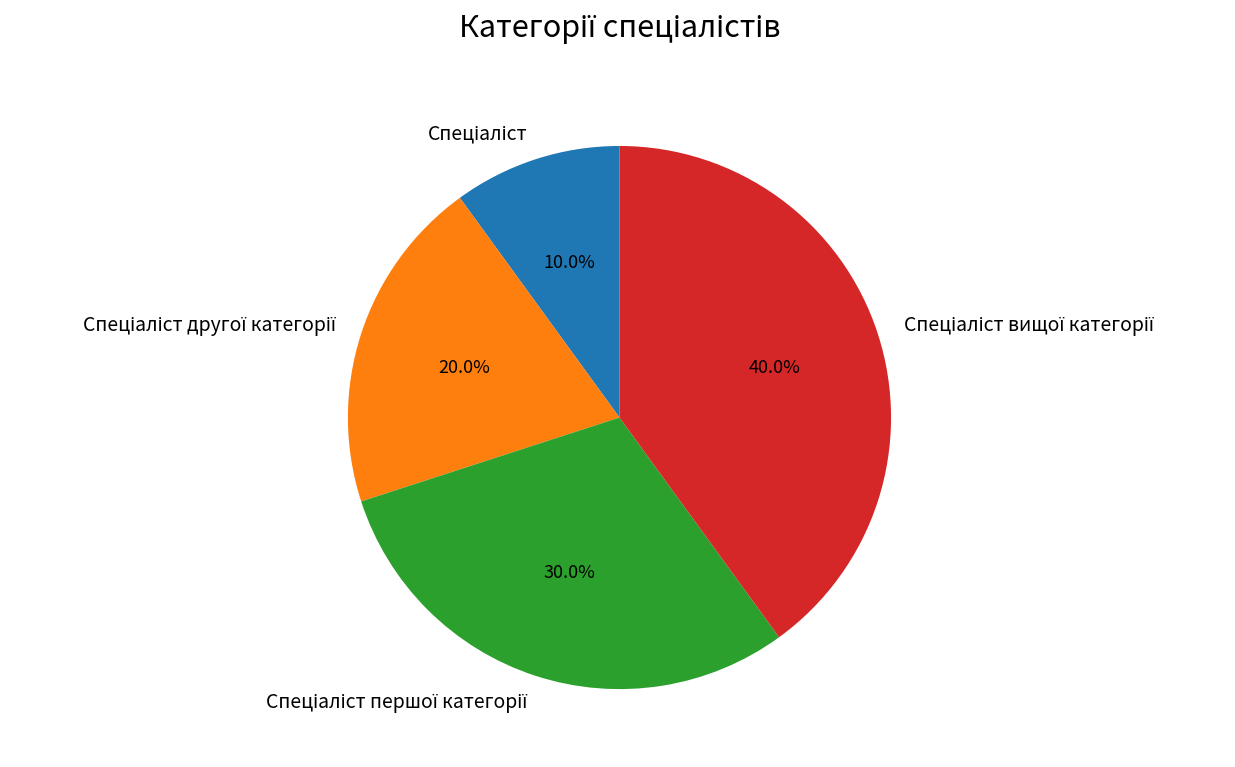

Does any single category account for the majority?

No